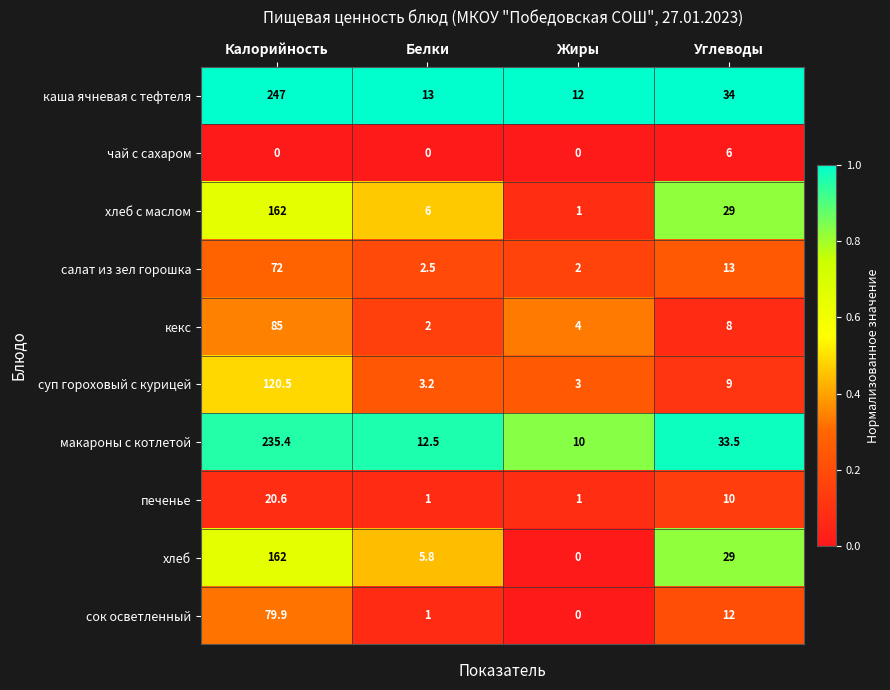

What is the difference between the печенье values at Углеводы and Калорийность?

10.6